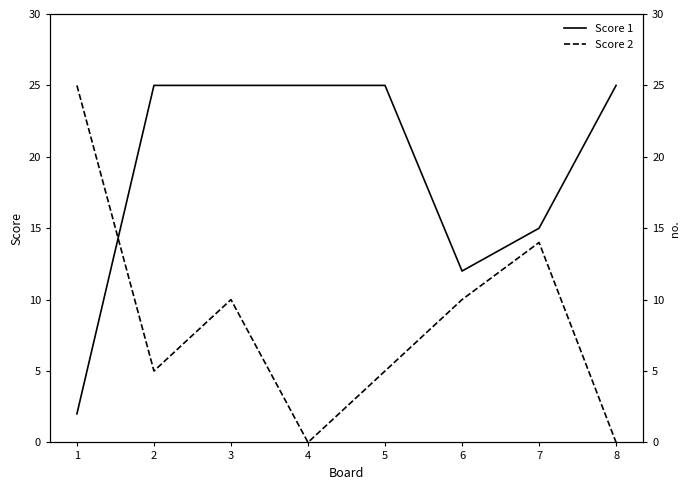

At how many categories does at least one series exceed 23?

6